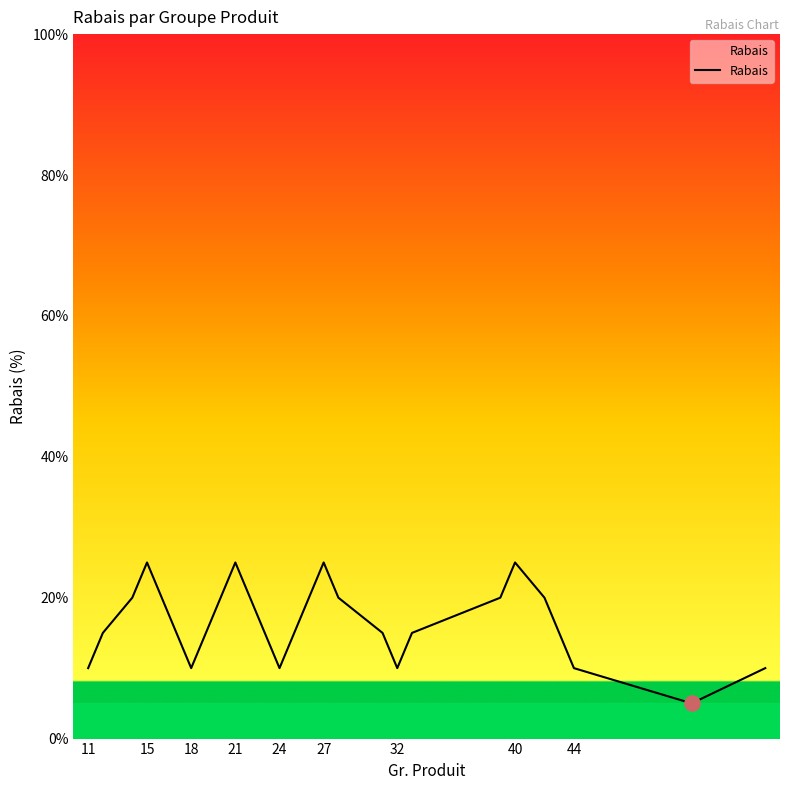

What is the minimum value shown in the chart?

5